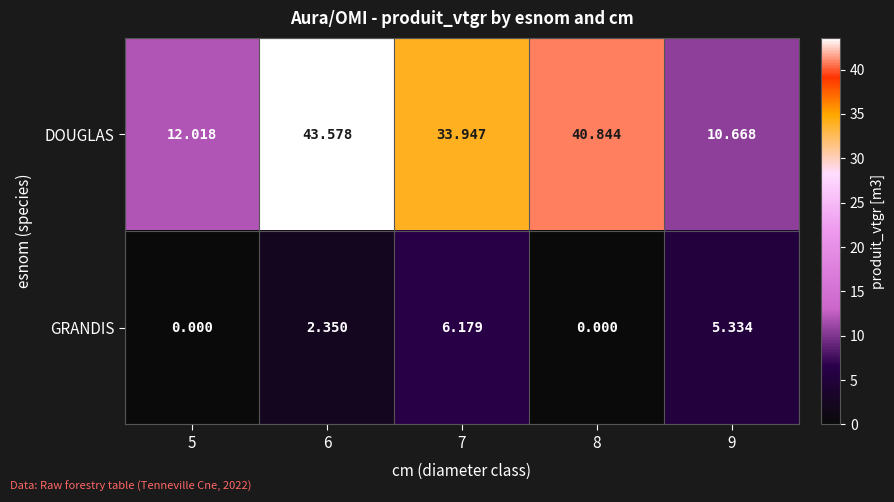

Which series changed the most between 6 and 7?

DOUGLAS